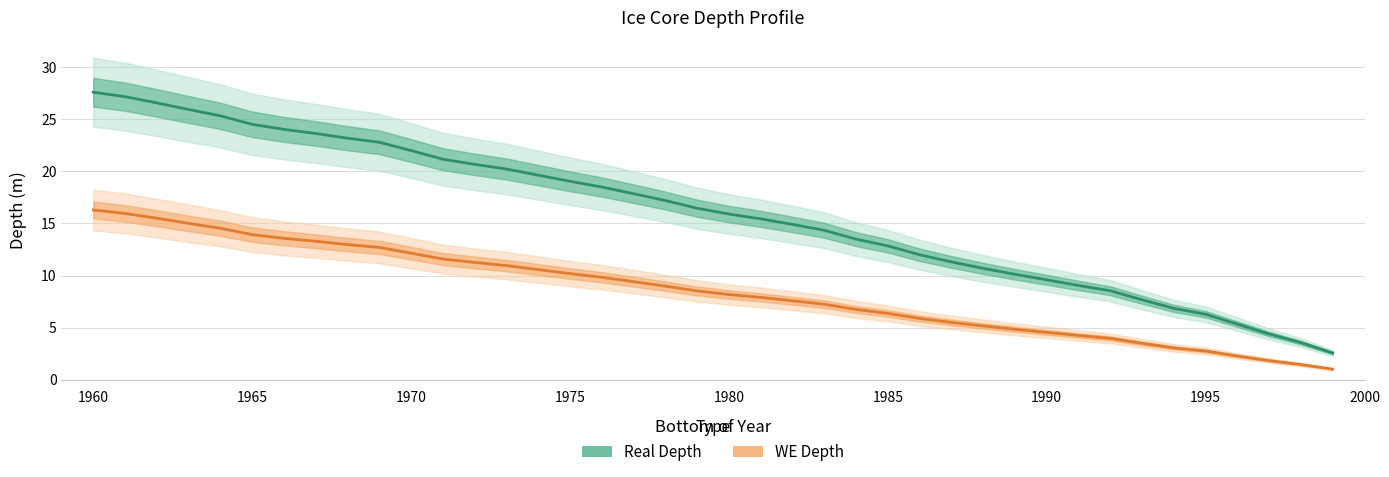

The WE Depth series shows 1.9 at 1995. True or false?

False